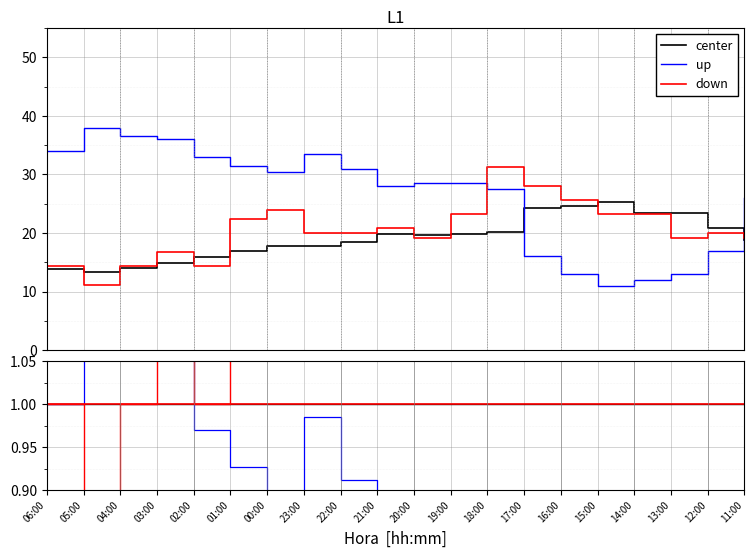

At 05:00, list the series in order from smallest to largest.

down, center, up